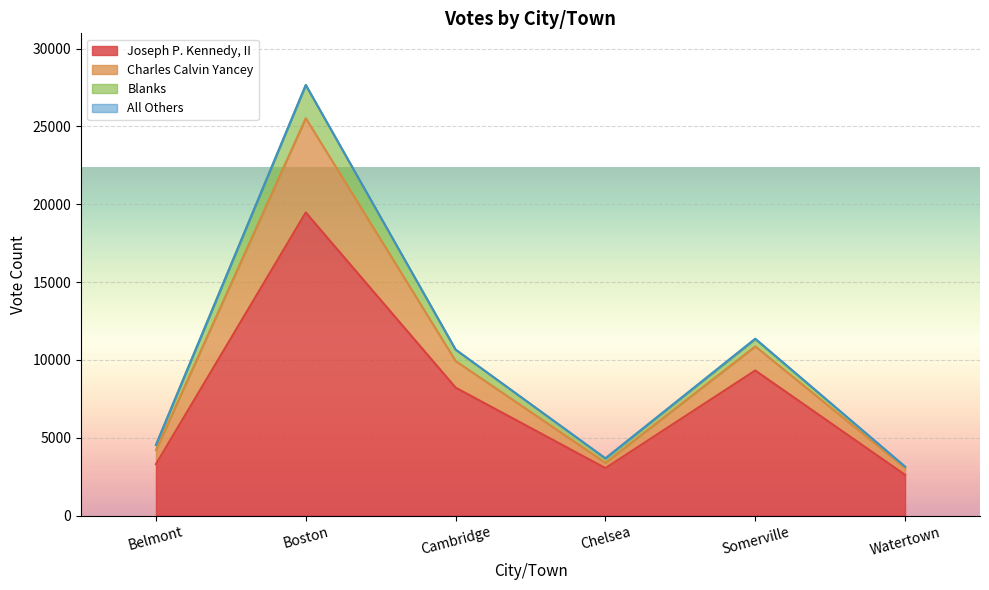

True or false: Charles Calvin Yancey and Joseph P. Kennedy, II intersect in this chart.

False